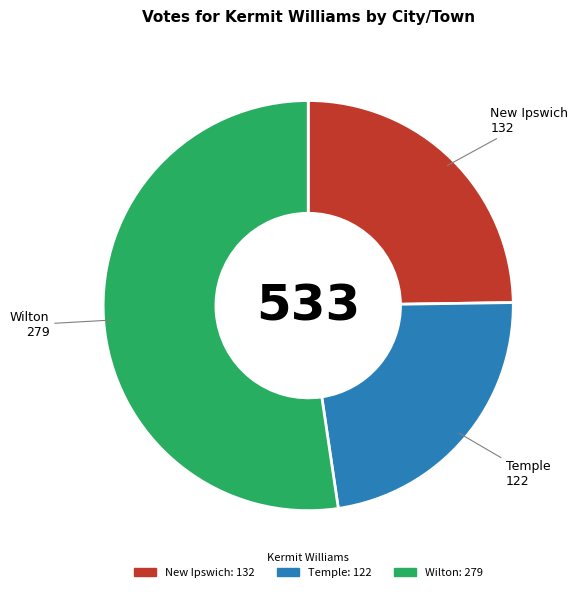

Is it true that New Ipswich is 25% of the pie?

True